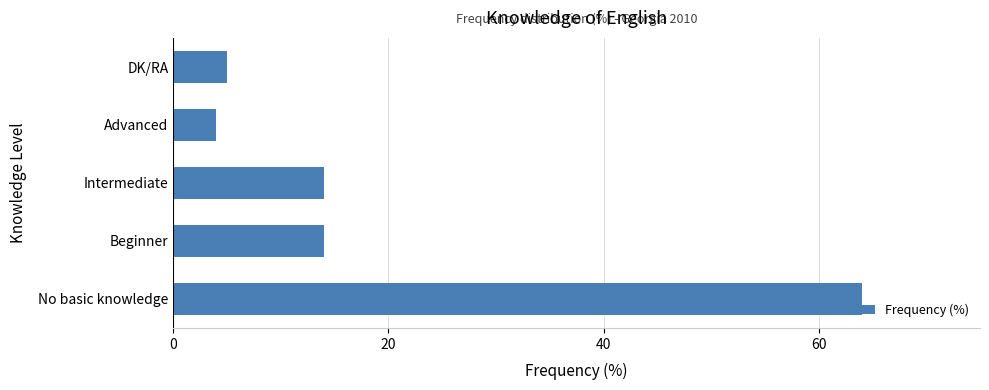

The chart shows a value of 5 at DK/RA. True or false?

True